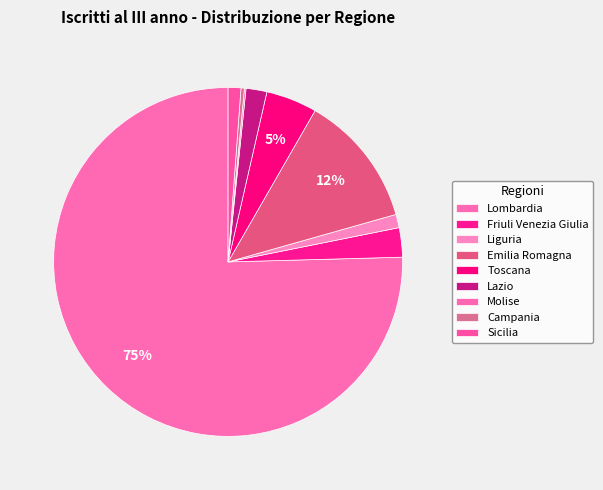

Which category accounts for the majority?

Lombardia